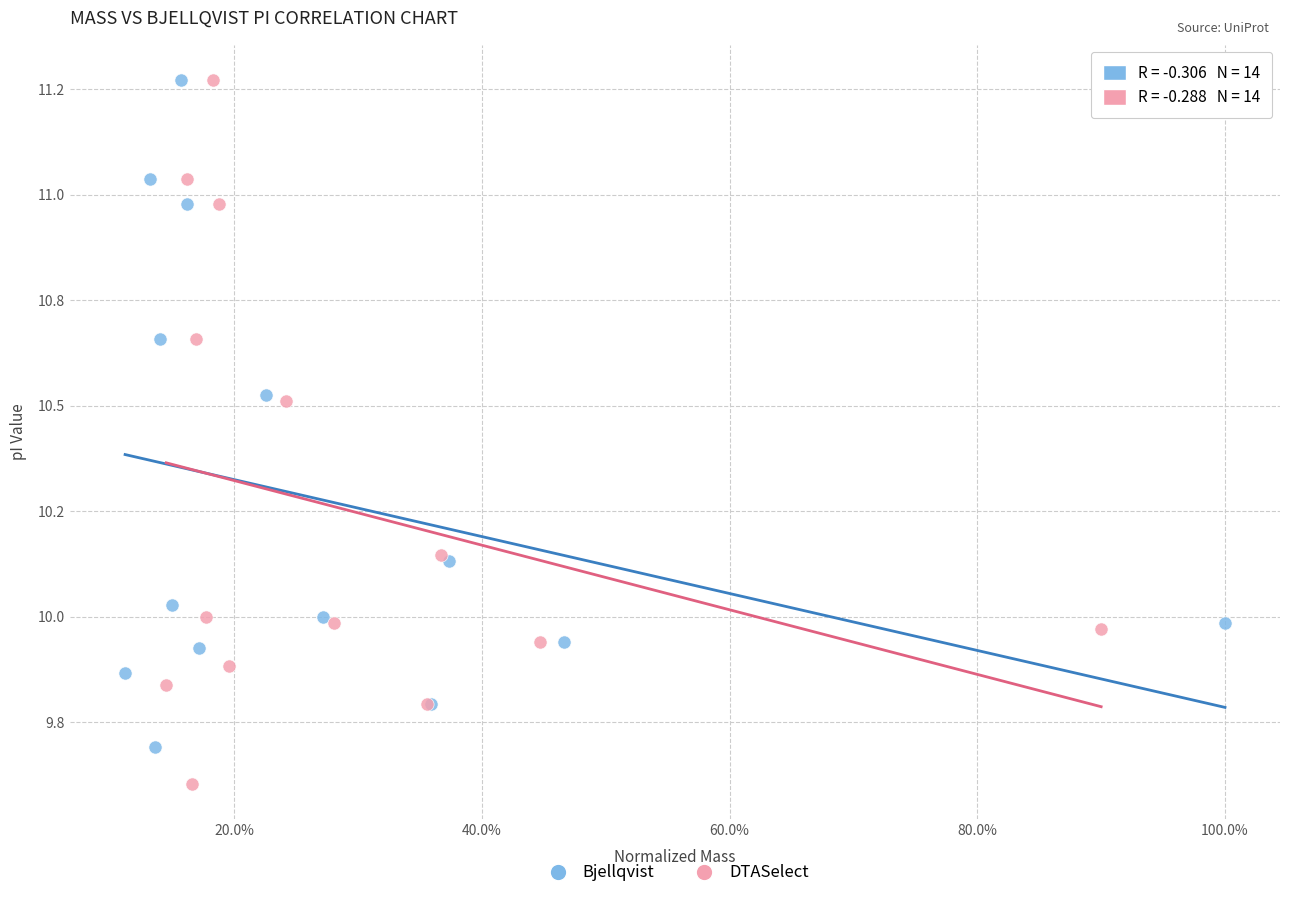

What are all the series names shown in the legend?

Bjellqvist, DTASelect